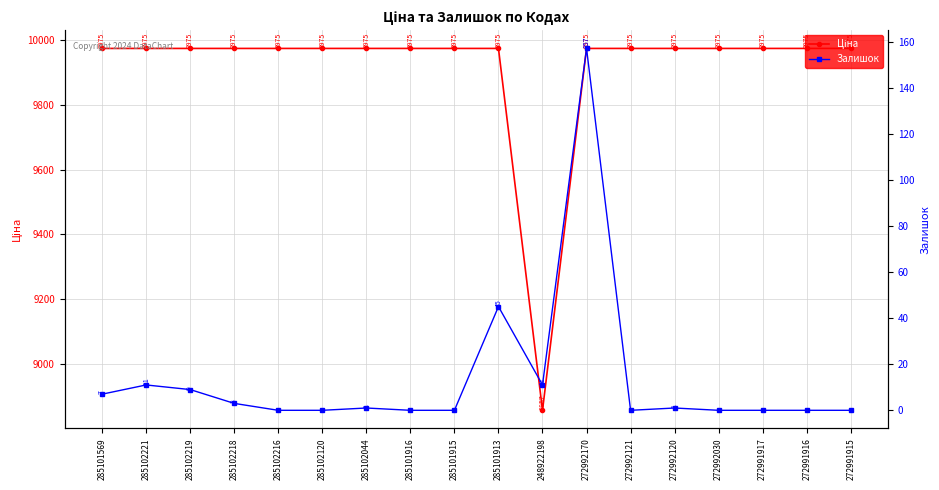

At which category is the sum across all series the highest?

272992170